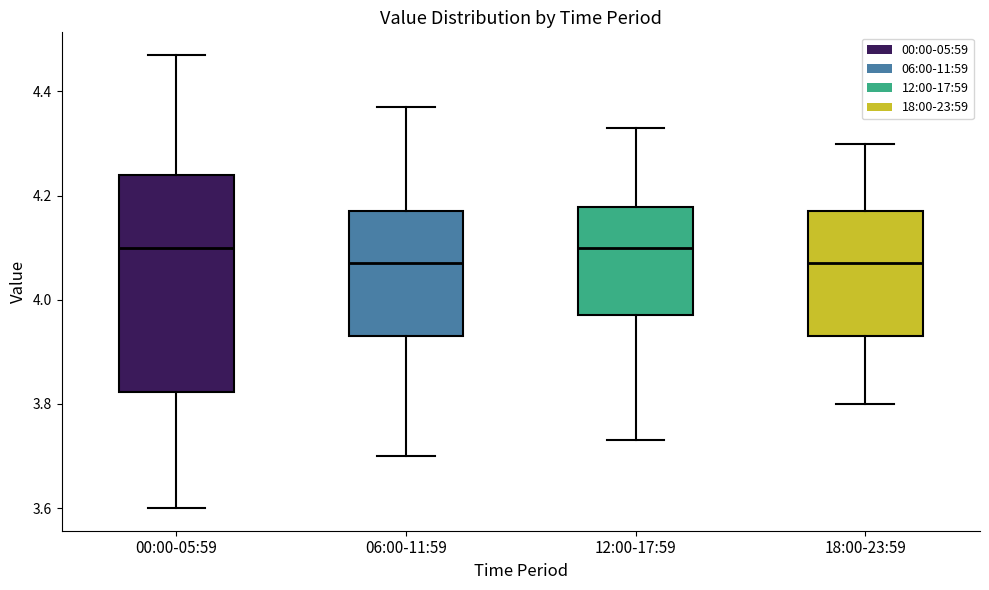

Where does the upper whisker of the box for 00:00-05:59 end on the y-axis? The values are not printed on the chart, so give them approximately, as read against the axis.

4.48